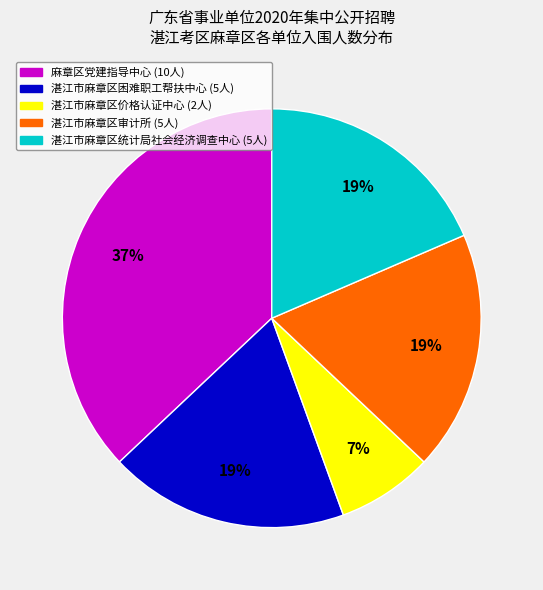

Combined, do 湛江市麻章区价格认证中心 and 湛江市麻章区统计局社会经济调查中心 account for over 50%?

No